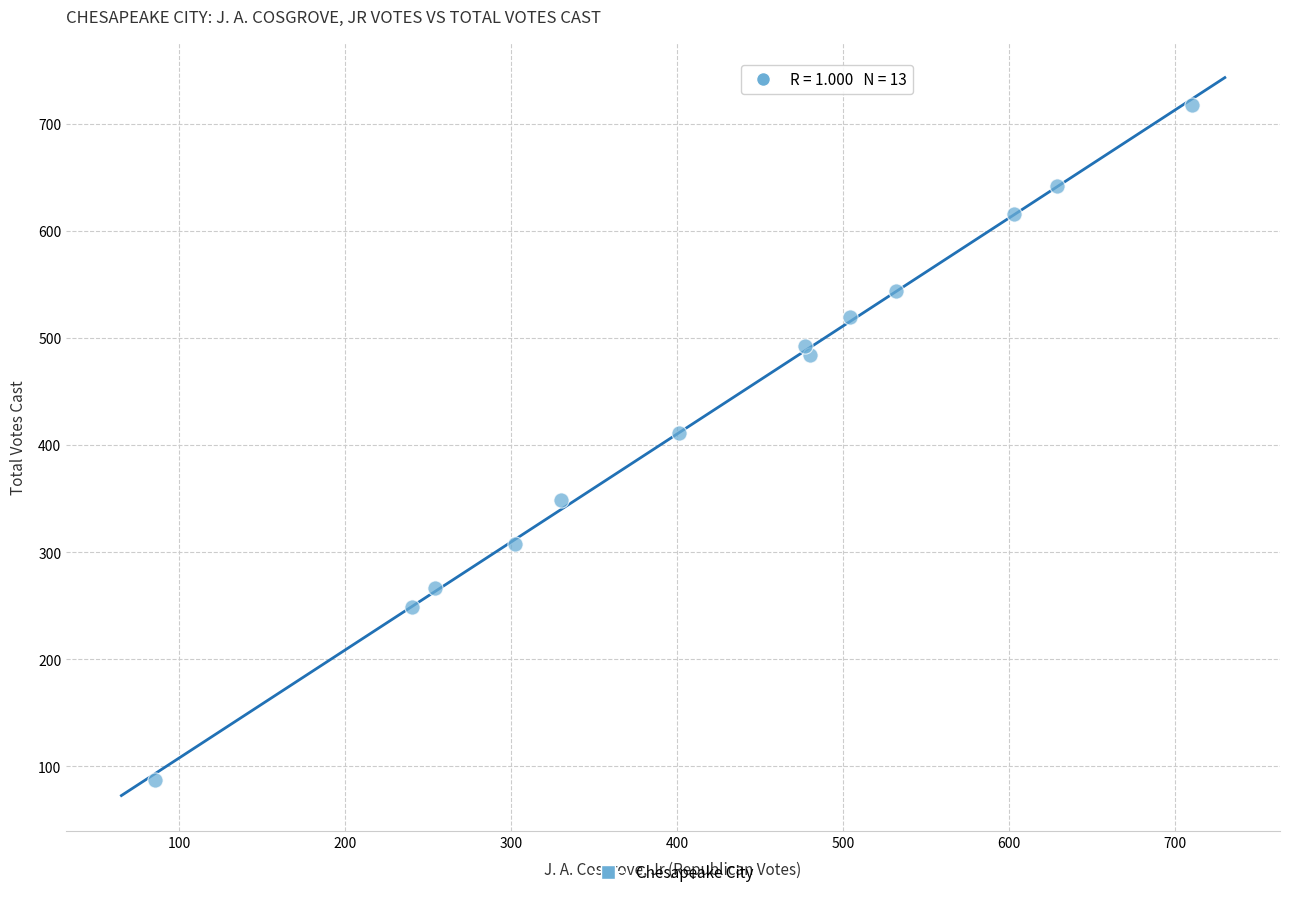

What is the range of Y values (max minus min)?

631